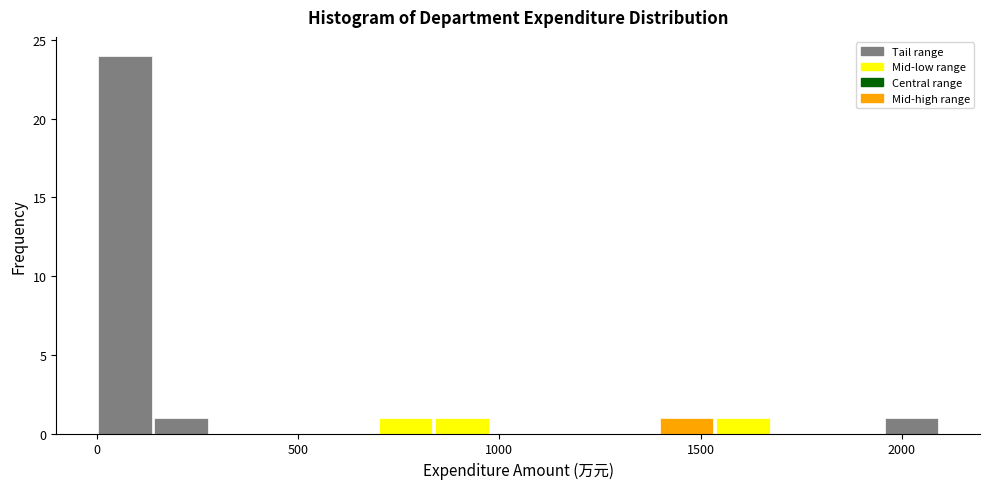

Around what value on the x-axis is the tallest bar? Give the approximate position of its centre, as read against the axis.

50